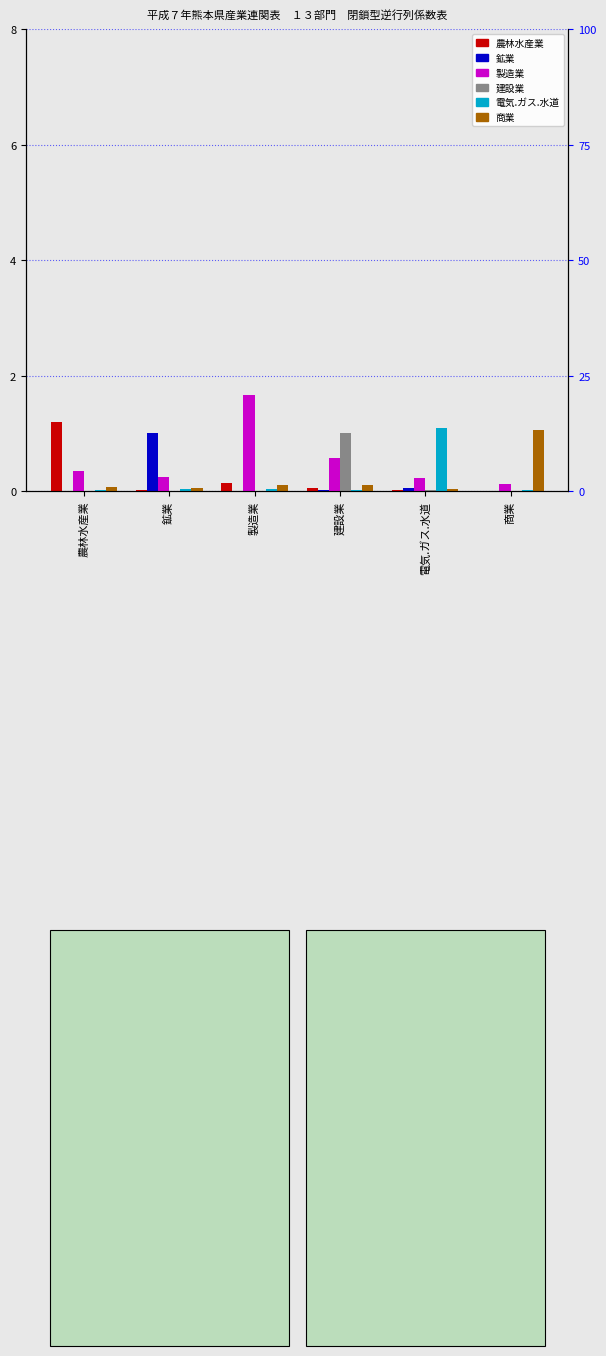

Does the chart contain stacked bars?

No